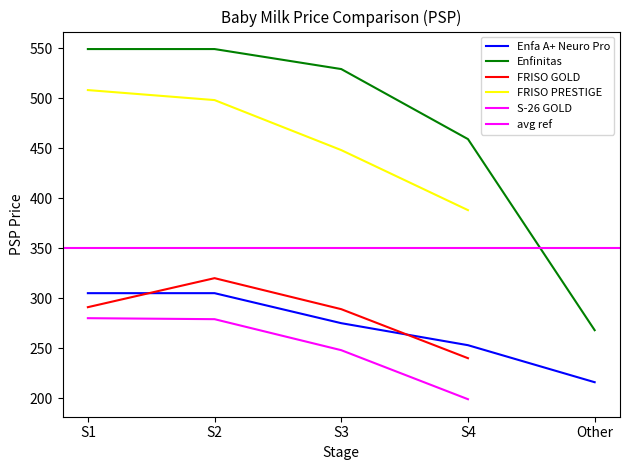

True or false: S-26 GOLD has a value of 136 at S2.

False